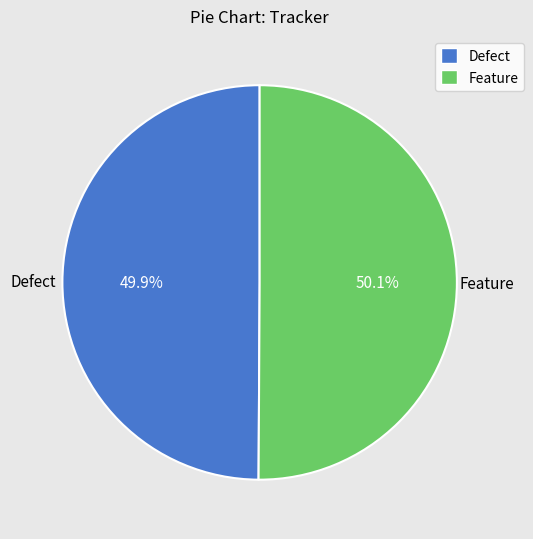

Is there any slice that represents more than half of the pie?

Yes